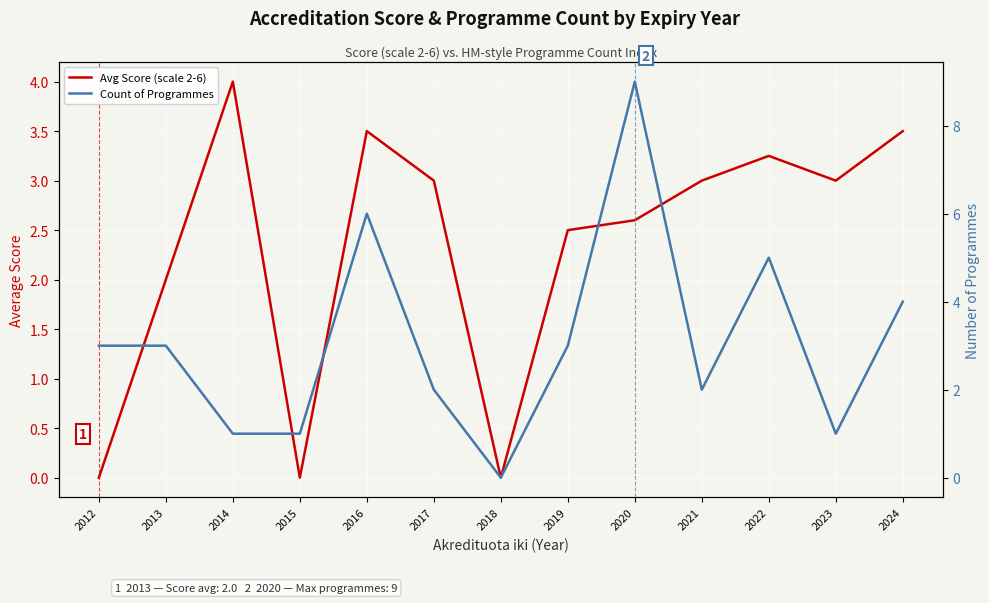

What is the difference between the maximum and minimum values in the Count of Programmes series?

9.0